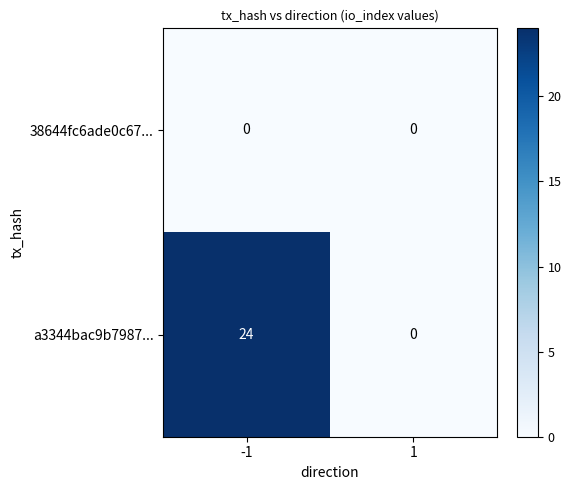

Which series has the largest total across all categories?

a3344bac9b7987...